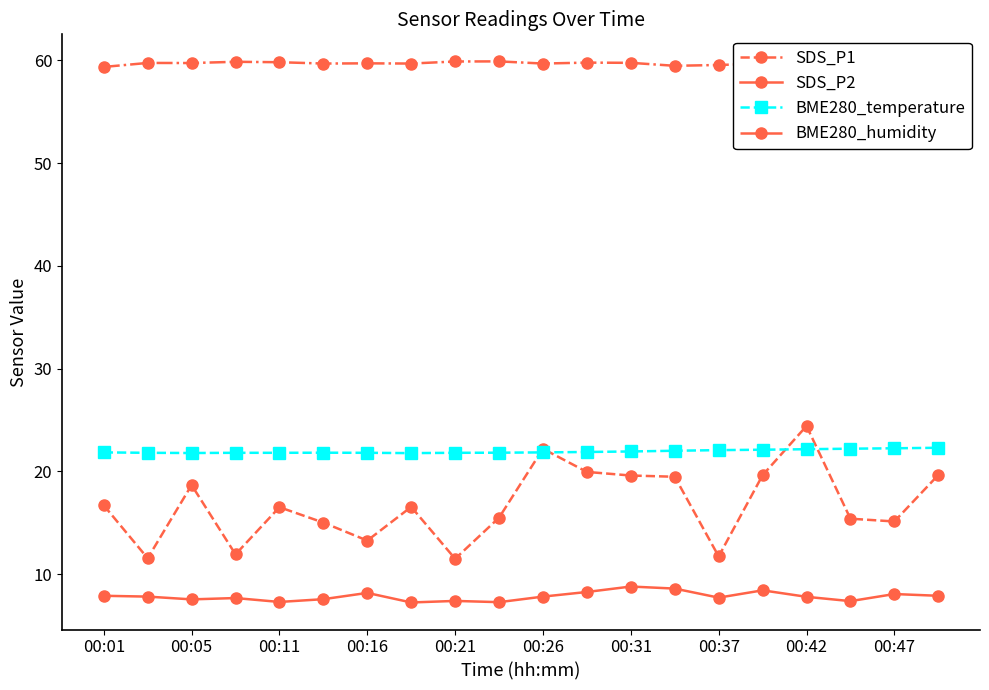

True or false: SDS_P2 and SDS_P1 cross at least once.

False